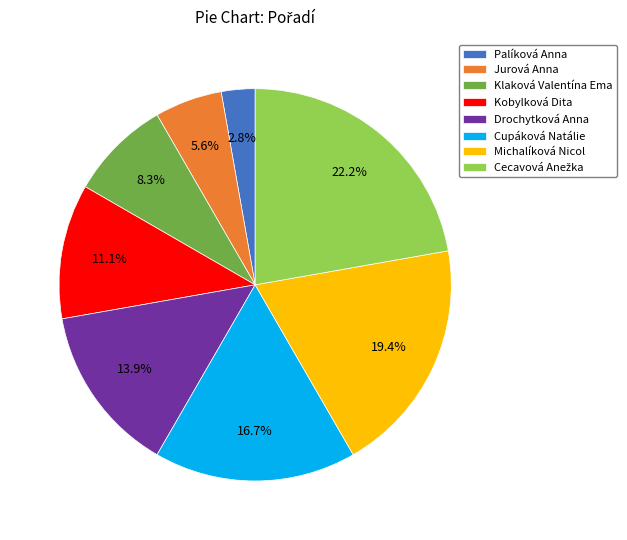

Does Klaková Valentína Ema account for over 50% of the chart?

No